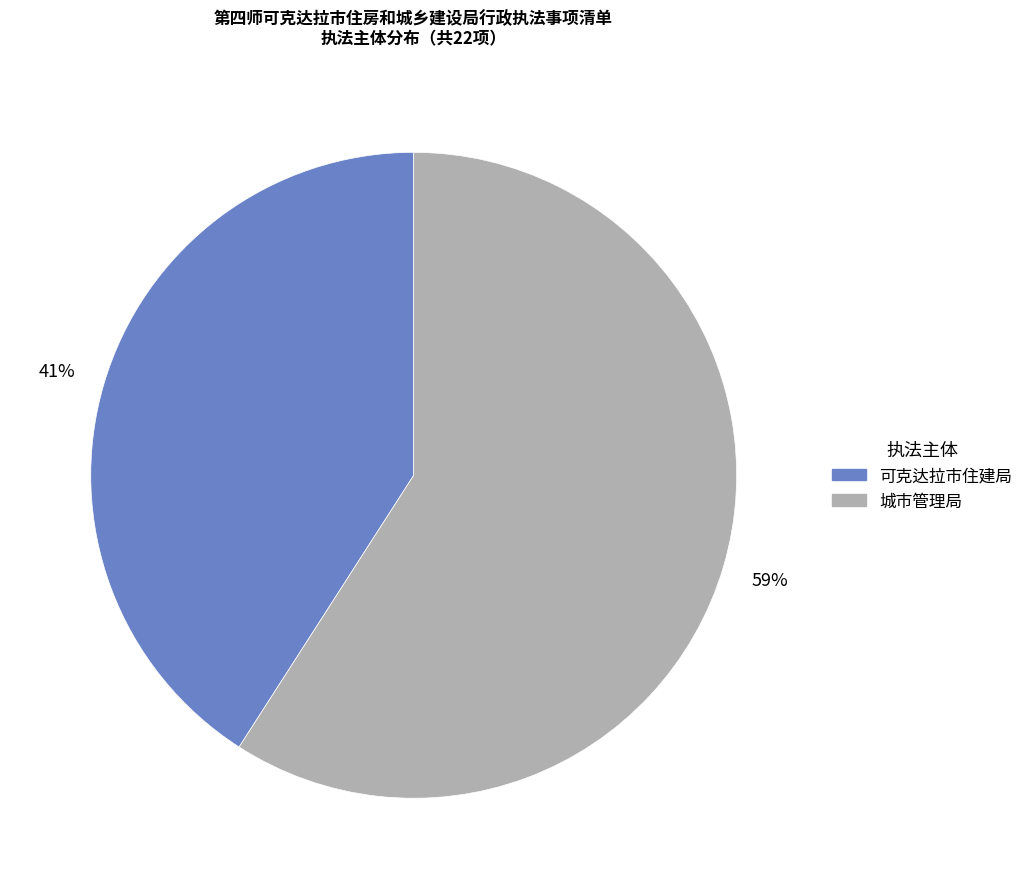

Which slice represents more than half of the pie?

城市管理局